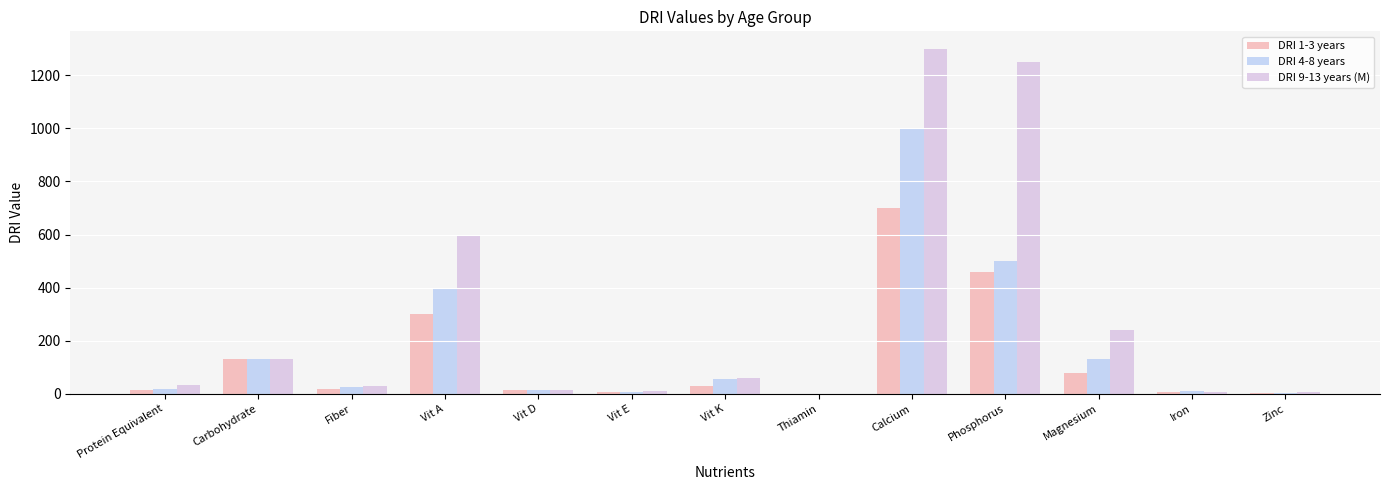

What is the difference between the DRI 9-13 years (M) values at Calcium and Carbohydrate?

1170.0